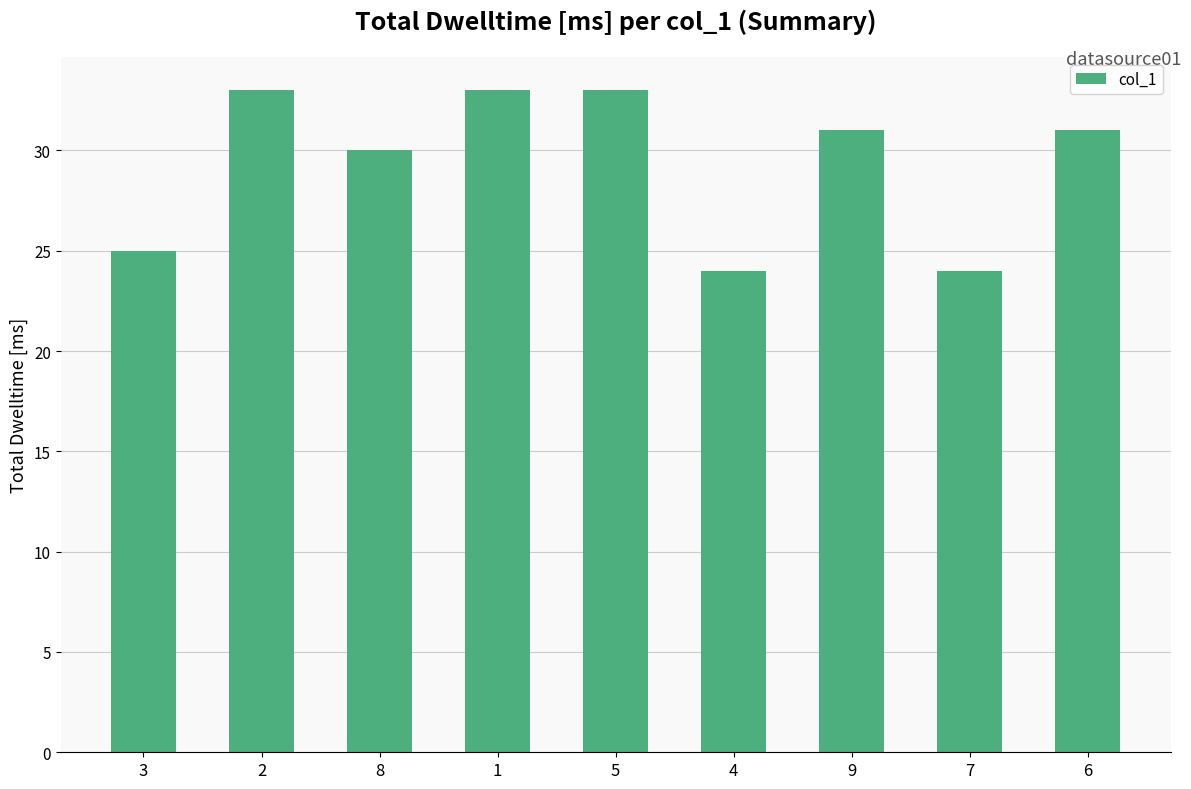

How many categories are shown in the chart?

9